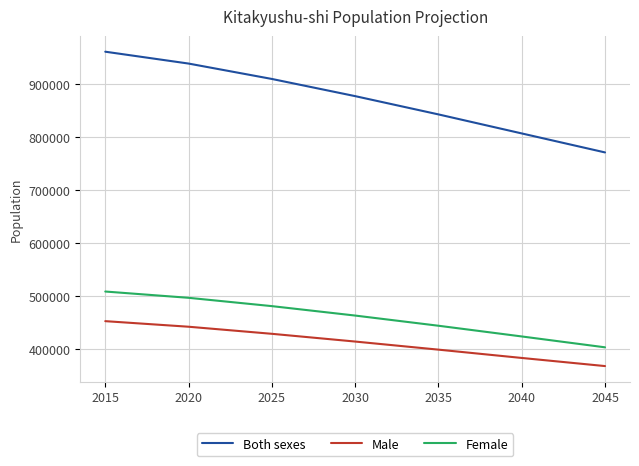

At 2015, list the series in order from smallest to largest.

Male, Female, Both sexes